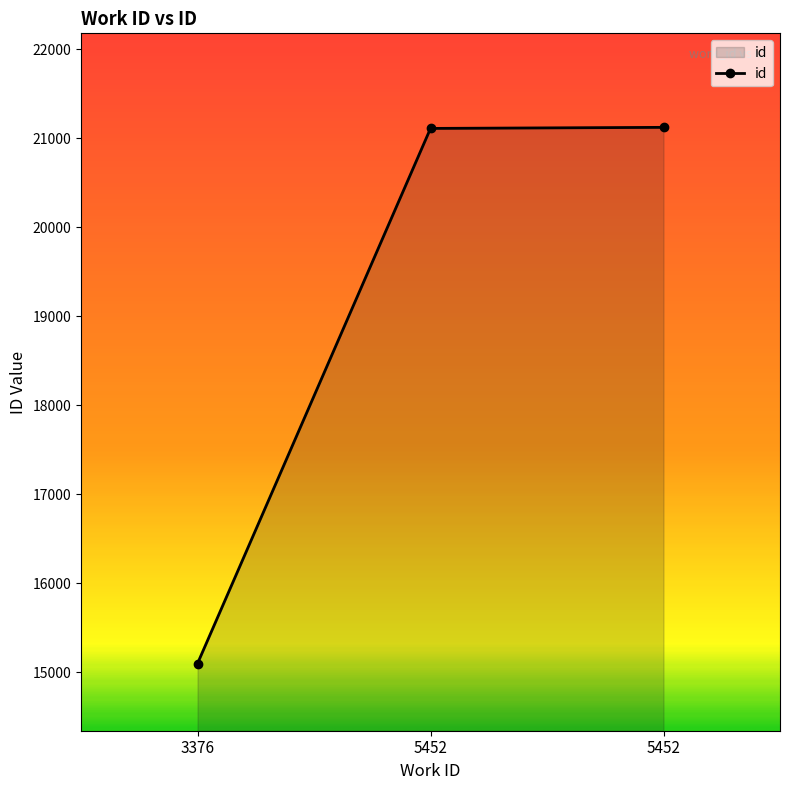

How many distinct data groups are displayed?

1